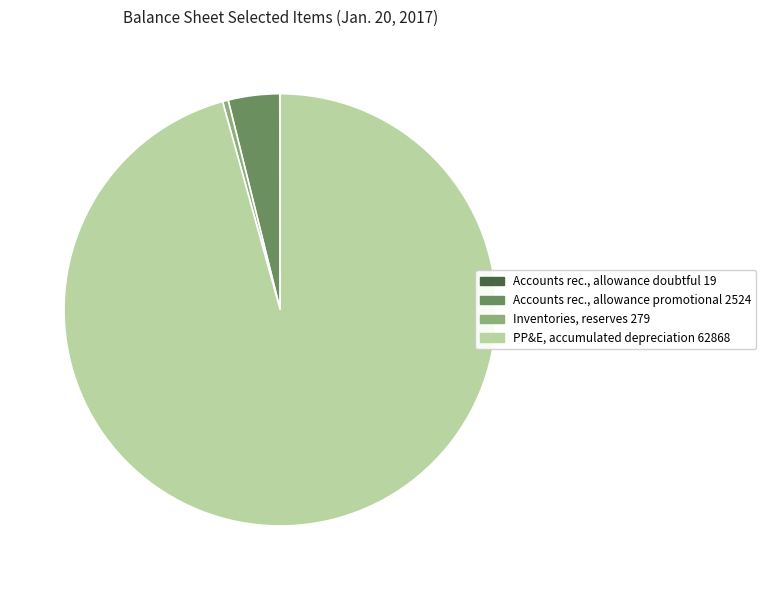

Which slice is the largest?

PP&E, accumulated depreciation 62868